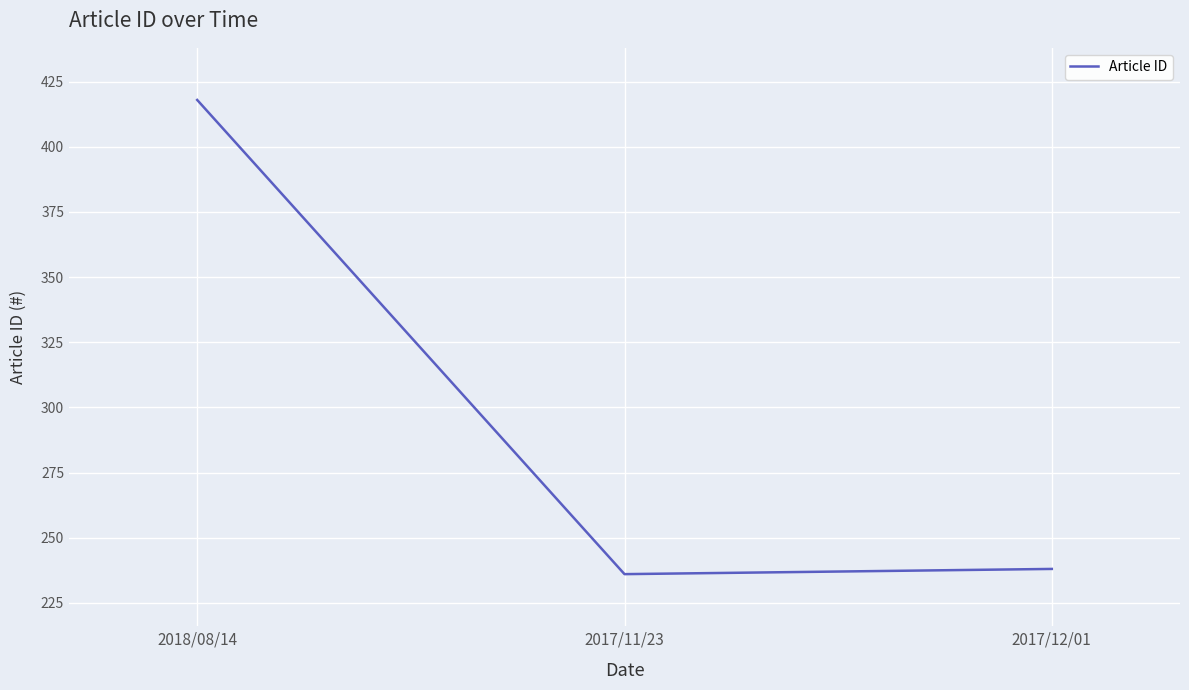

How many lines are shown in the chart?

1